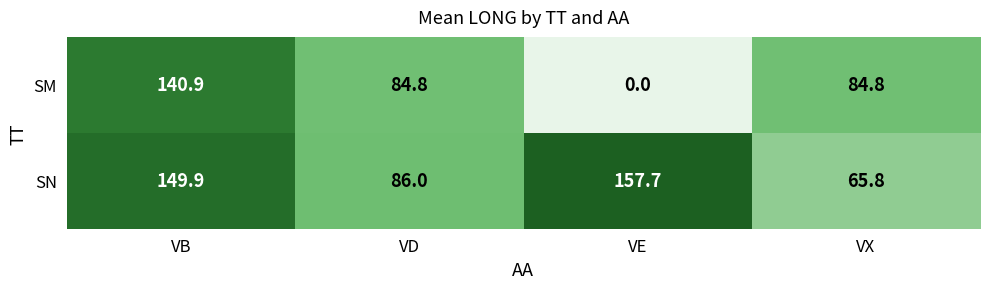

True or false: SM has a value of 34.4 at VX.

False